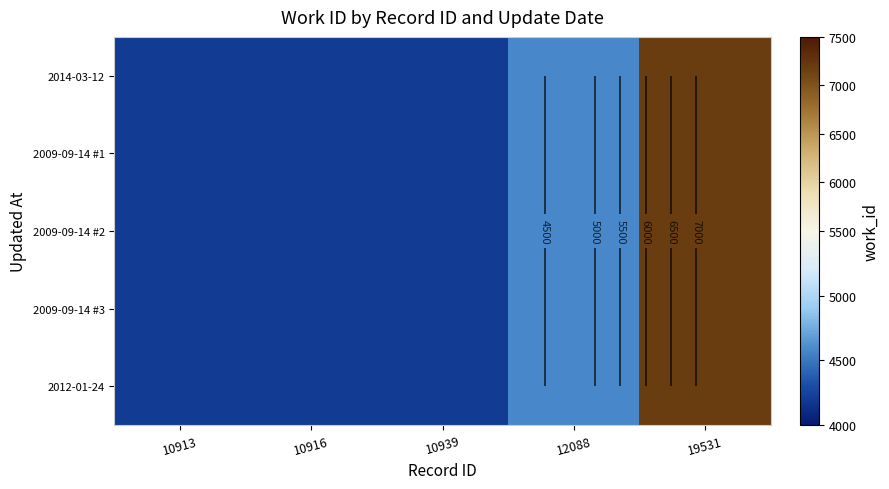

Rank the series by their maximum value, from lowest to highest.

2014-03-12, 2009-09-14 #1, 2009-09-14 #2, 2009-09-14 #3, 2012-01-24